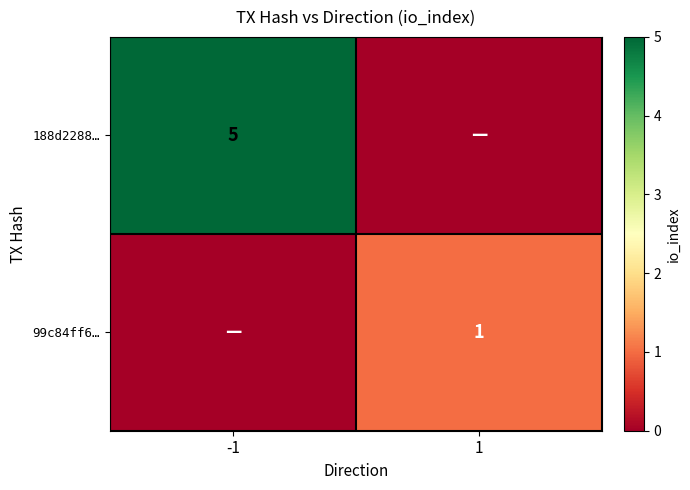

The 99c84ff6… series shows 1 at 1. True or false?

True